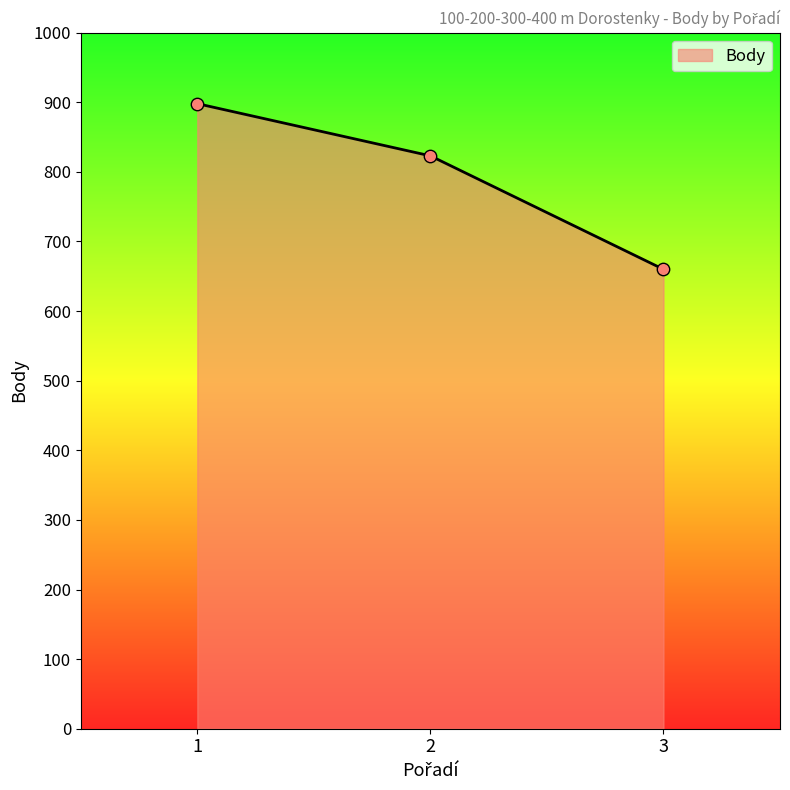

Which has a higher value, 1 or 2?

1